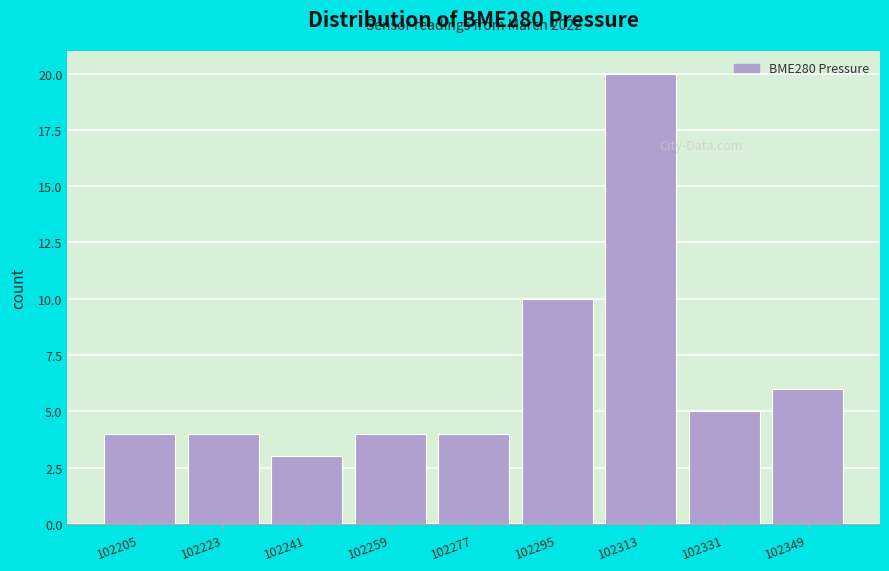

Reading left to right, extract all data points from this chart.

102205=4	102223=4	102241=3	102259=4	102277=4	102295=10	102313=20	102331=5	102349=6